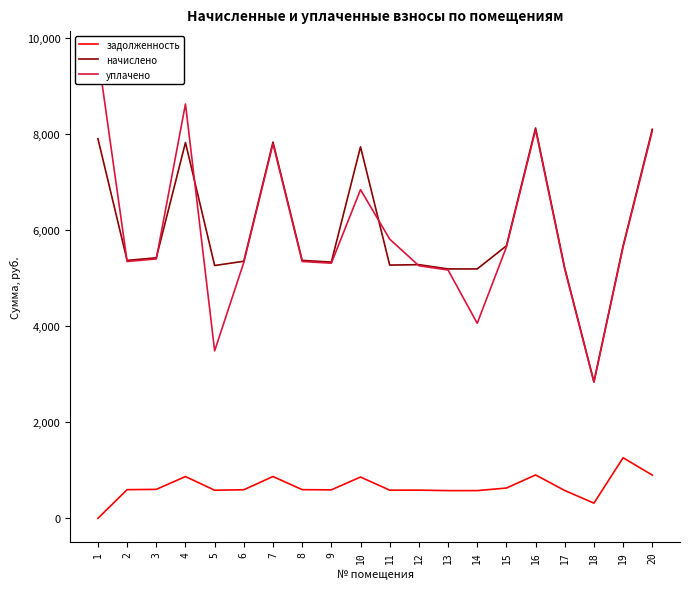

Which series ends up on top after the final intersection of начислено and уплачено?

начислено